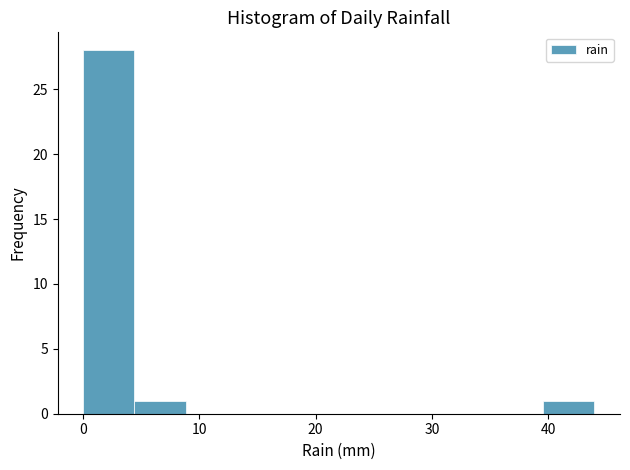

Reading left to right, transcribe this chart: for each bar, give the range it covers on the x-axis and its height. Neither the bar edges nor the heights are printed on the chart, so give them approximately, as read against the axes.

0.0 to 4.4: 28
4.4 to 8.8: 1
8.8 to 13.2: 0
13.2 to 17.6: 0
17.6 to 22.0: 0
22.0 to 26.4: 0
26.4 to 30.8: 0
30.8 to 35.2: 0
35.2 to 39.6: 0
39.6 to 44.0: 1